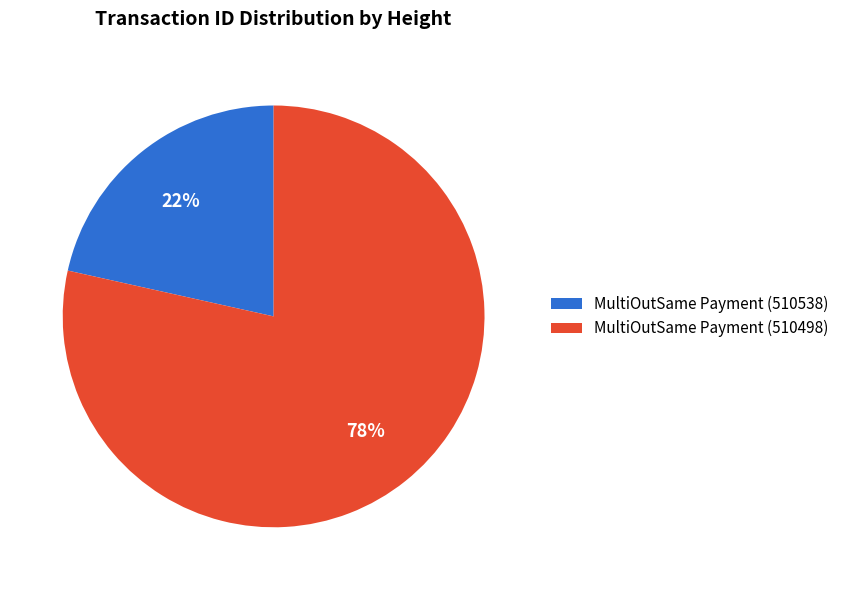

Count the number of slices in the pie.

2